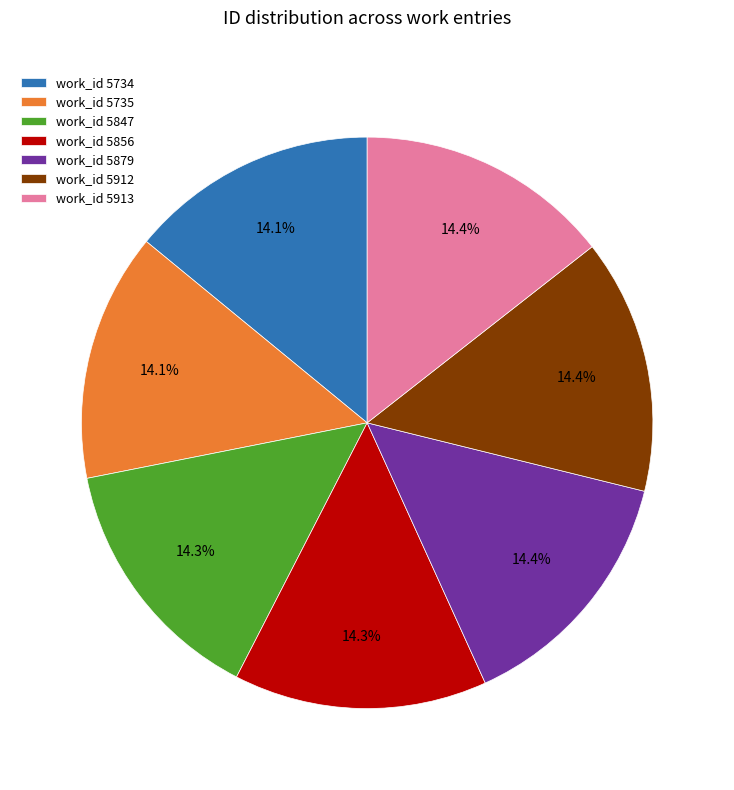

What is the ratio of the value at work_id 5879 to the value at work_id 5847?

1.0